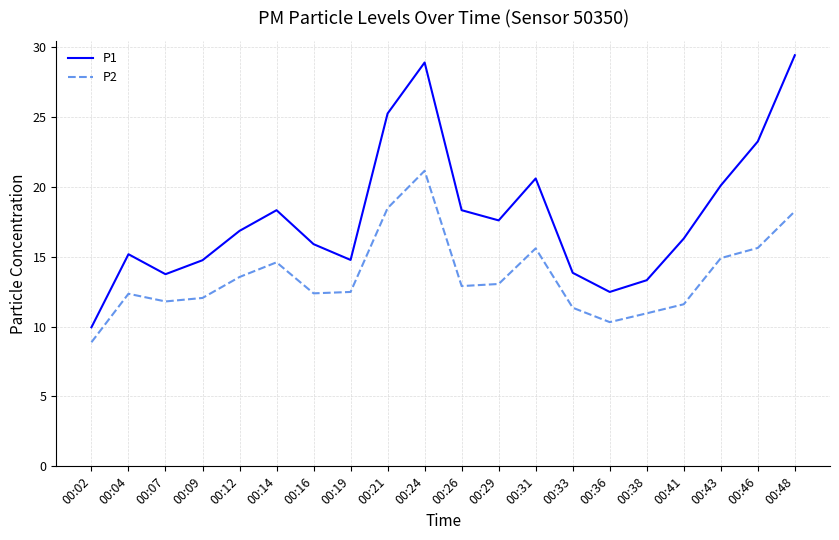

What value does the P1 series have at 00:16?

15.9